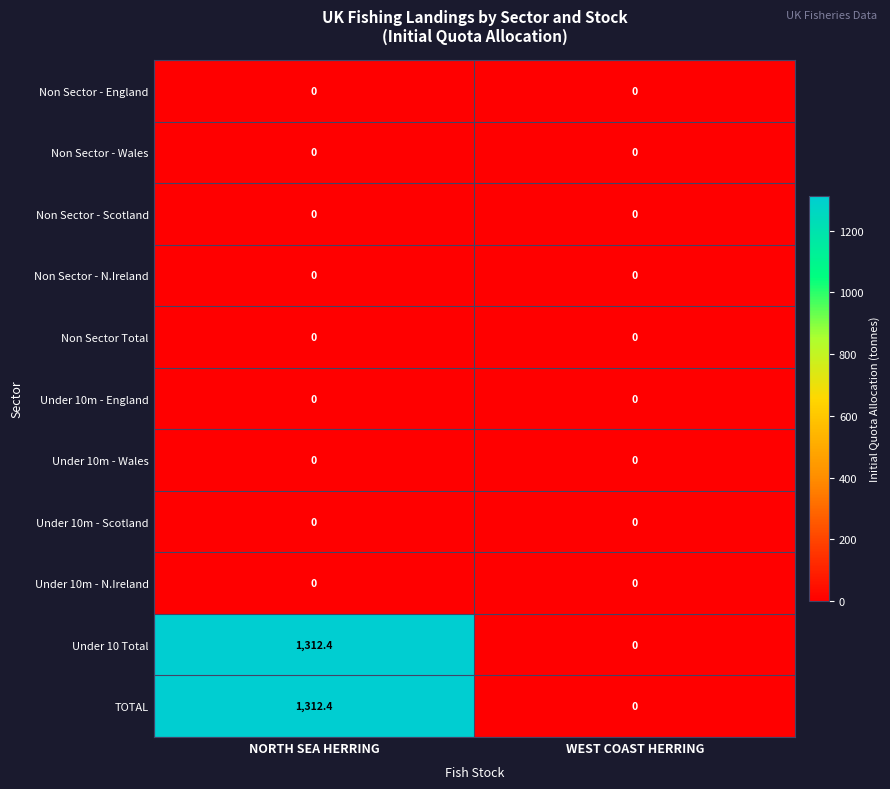

What is the difference between the highest and lowest values at NORTH SEA HERRING?

1312.4